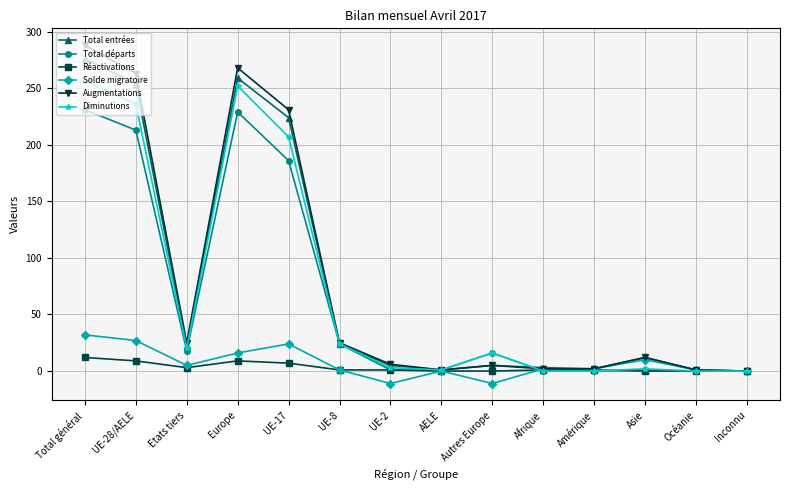

What is the total value across all series at UE-17?

879